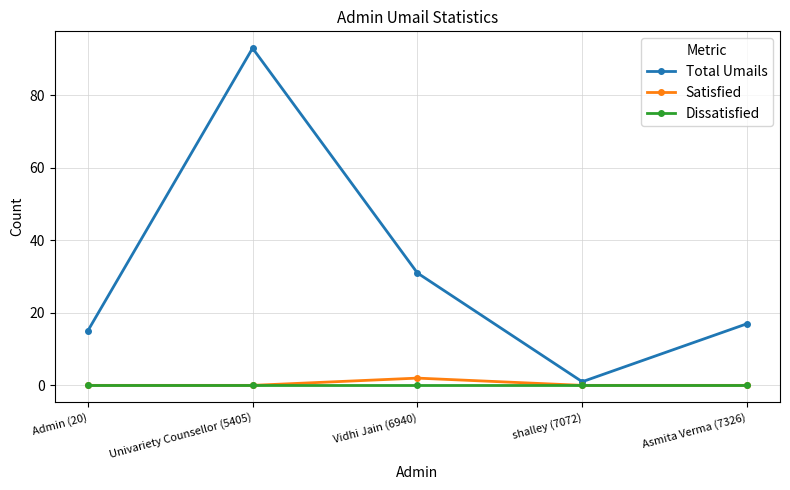

True or false: Total Umails and Dissatisfied intersect in this chart.

False